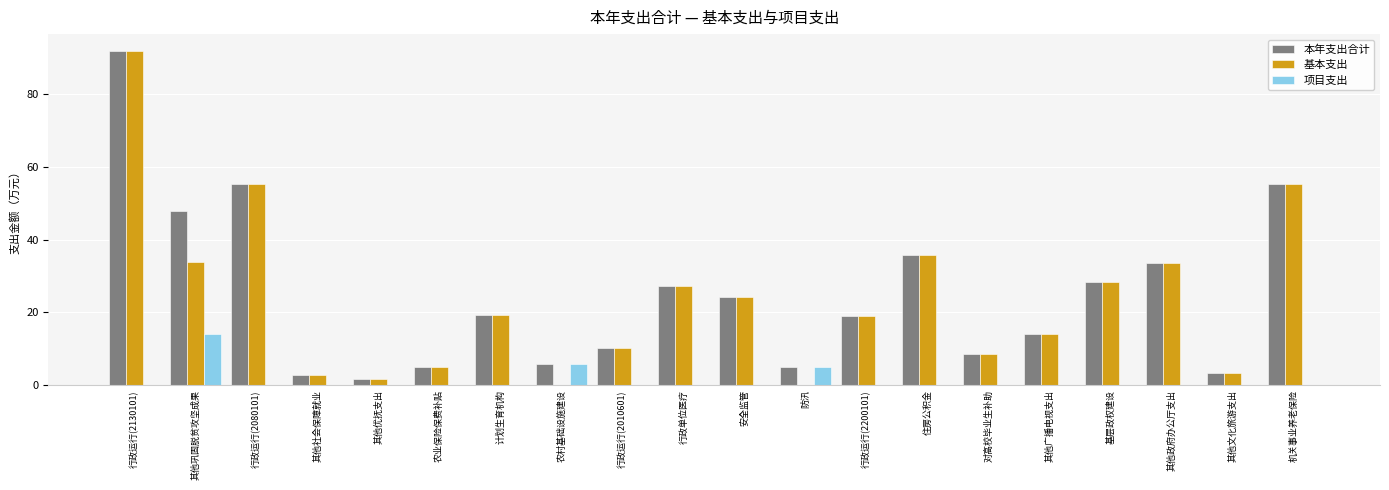

Which series has the largest total across all categories?

本年支出合计